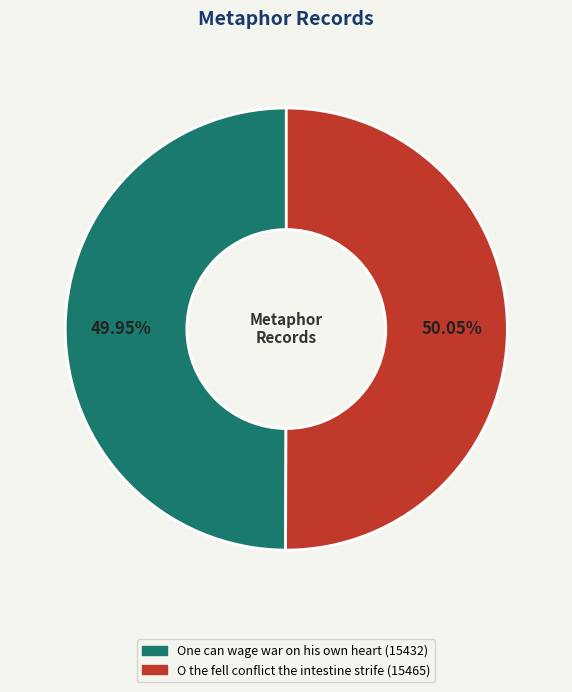

To the nearest percent, what percentage of the pie is One can wage war on his own heart?

50%